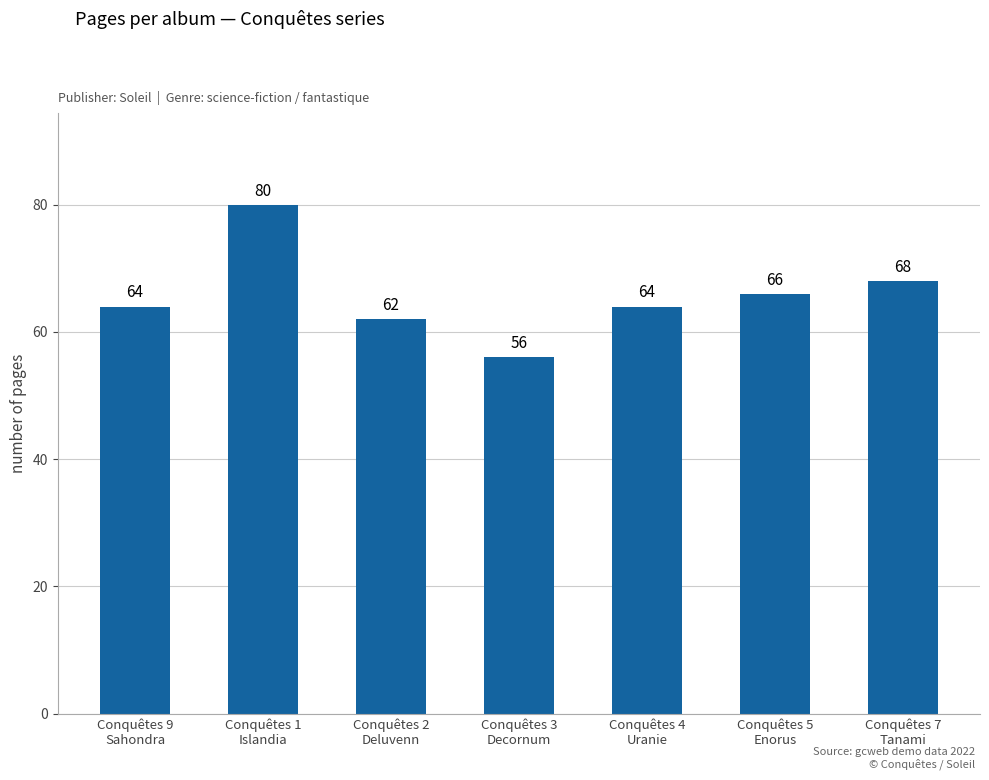

What is the difference between the values at Conquêtes 1
Islandia and Conquêtes 7
Tanami?

12